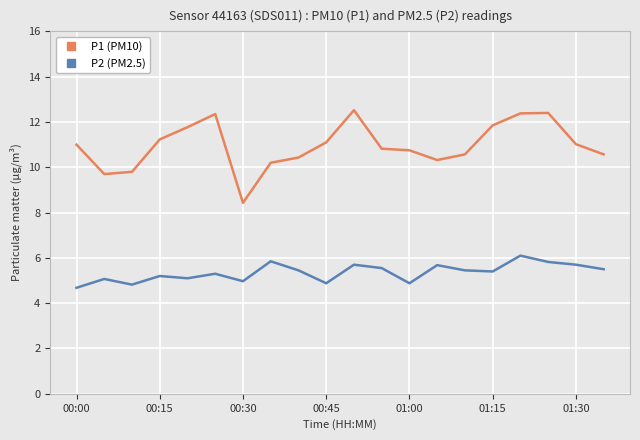

Rank the series by their average value, from lowest to highest.

P2 (PM2.5), P1 (PM10)